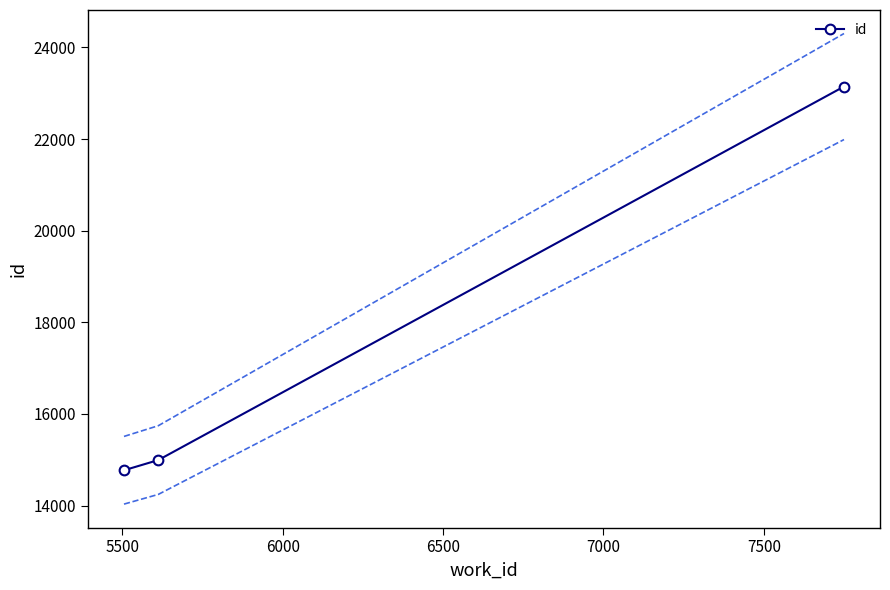

What is the value of the id point at the 1st from the left?

14770